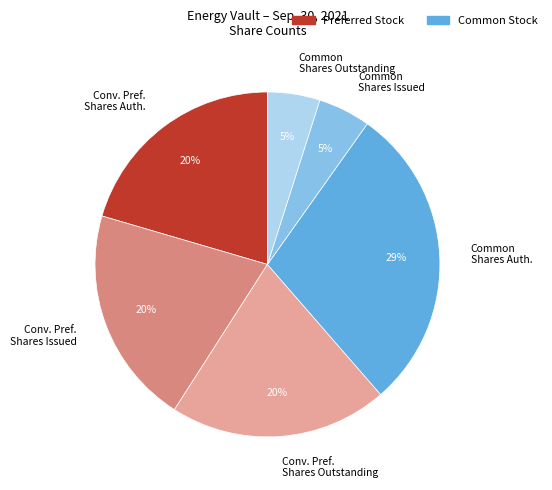

Count the number of slices in the pie.

6